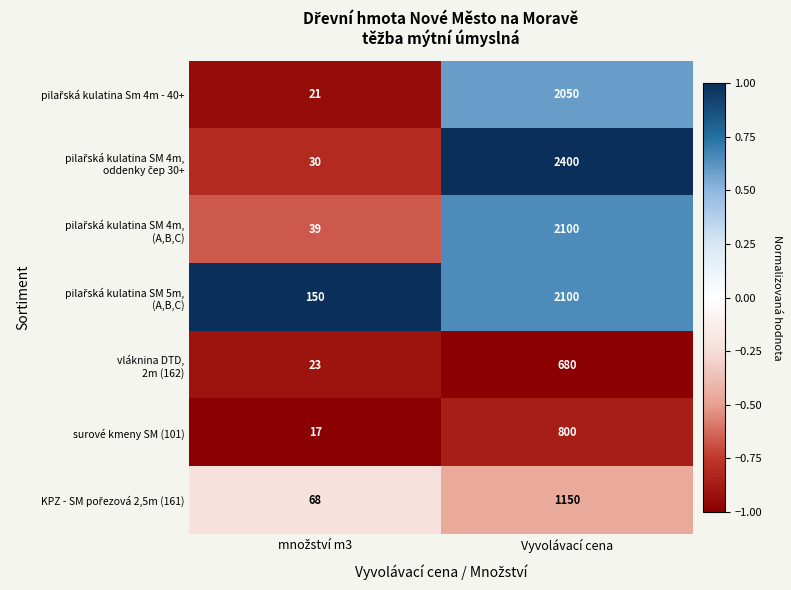

What is the spread (max minus min) of values at Vyvolávací cena?

1720